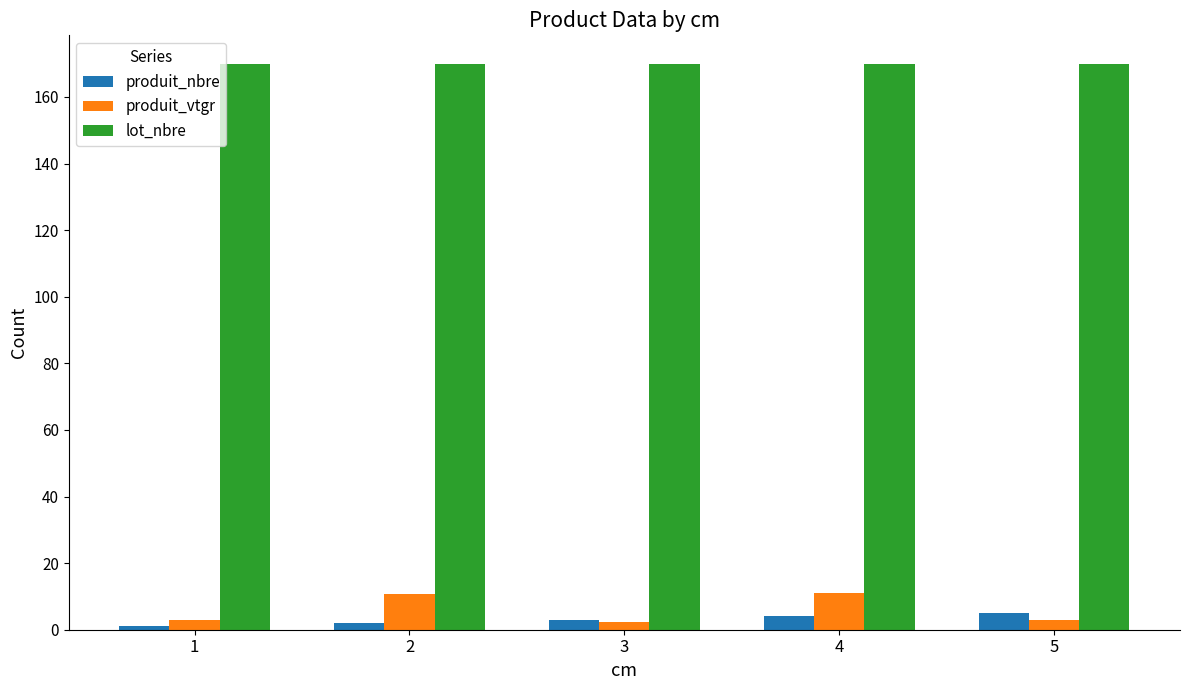

How many categories are shown in the chart?

5